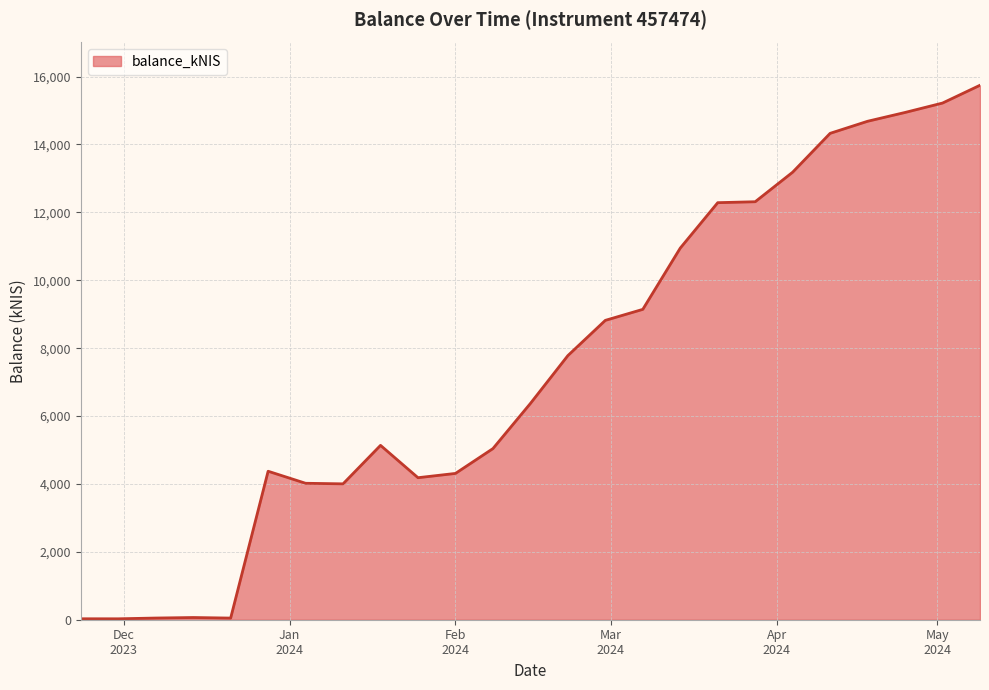

What is the difference between the maximum and minimum values?

15717.5